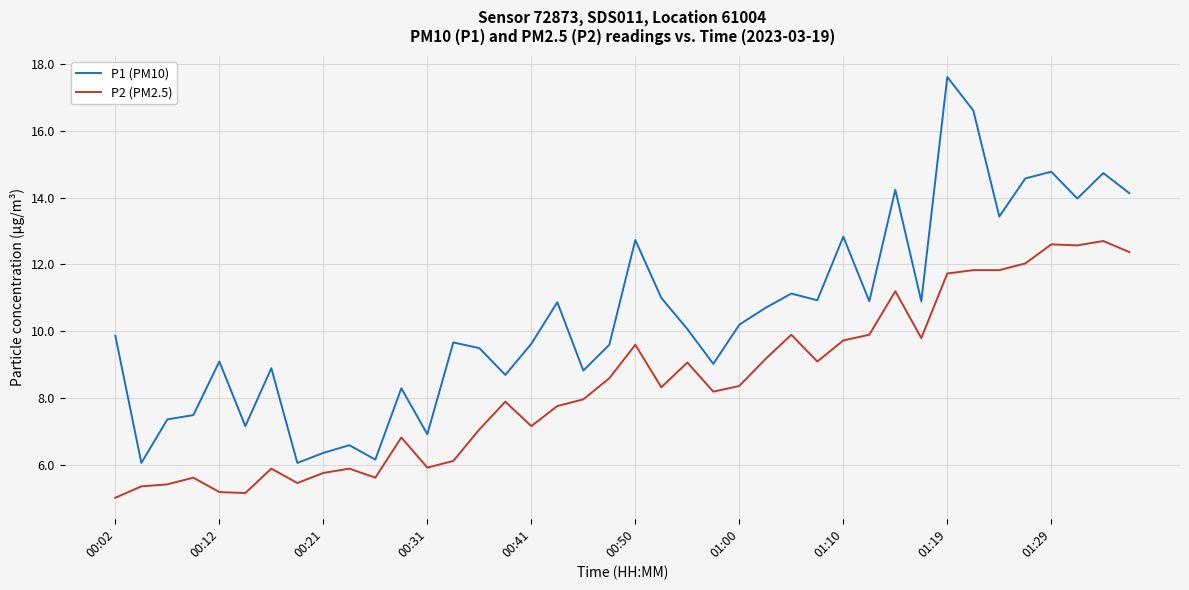

True or false: P2 (PM2.5) and P1 (PM10) intersect in this chart.

False